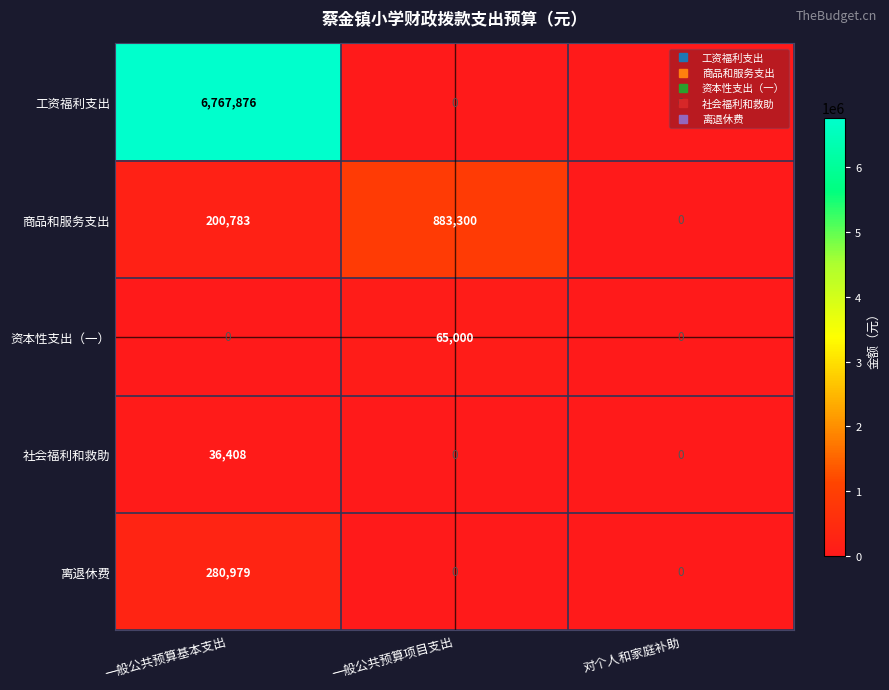

Is it true that 商品和服务支出 equals 200783 at 一般公共预算基本支出?

True